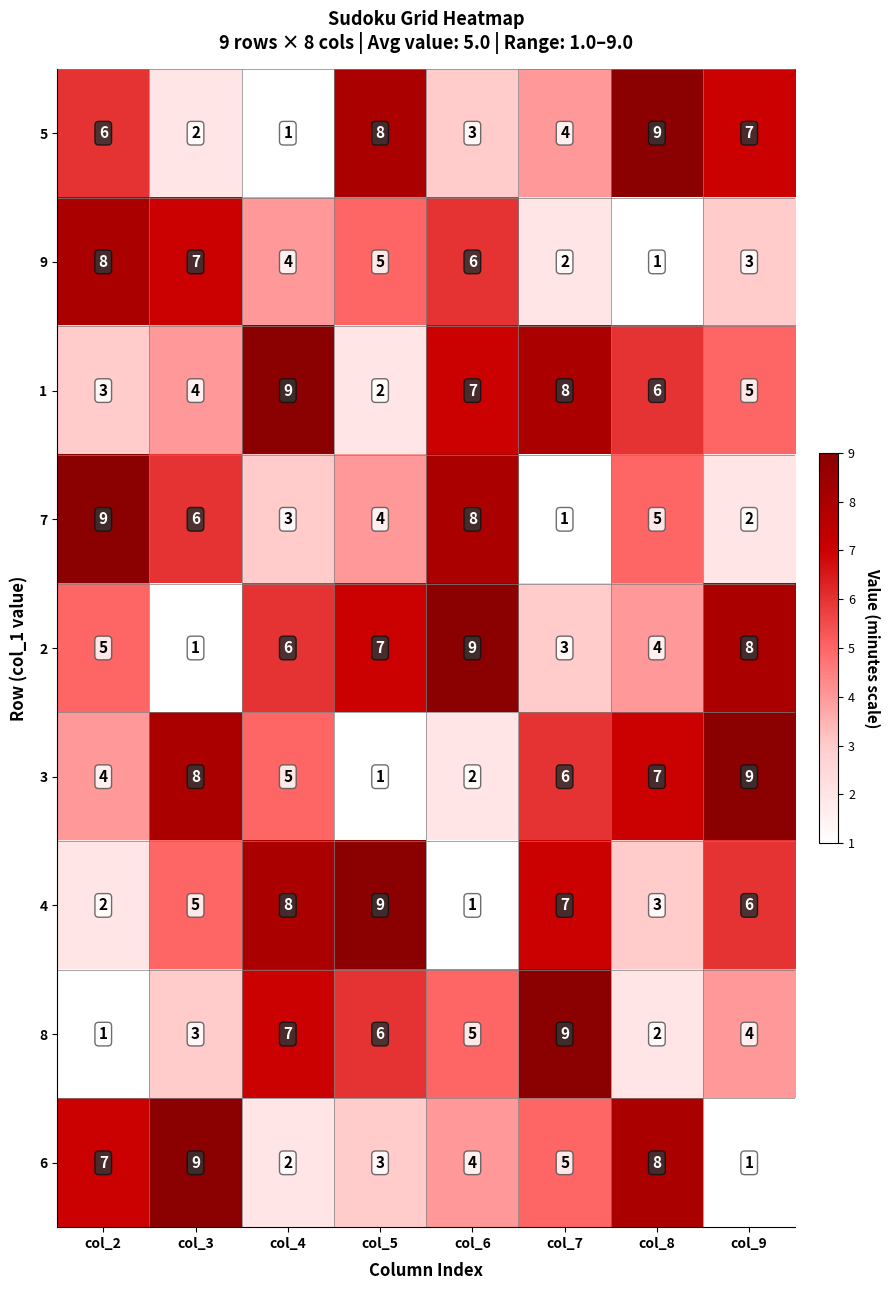

What value does the 6 series have at col_3?

9